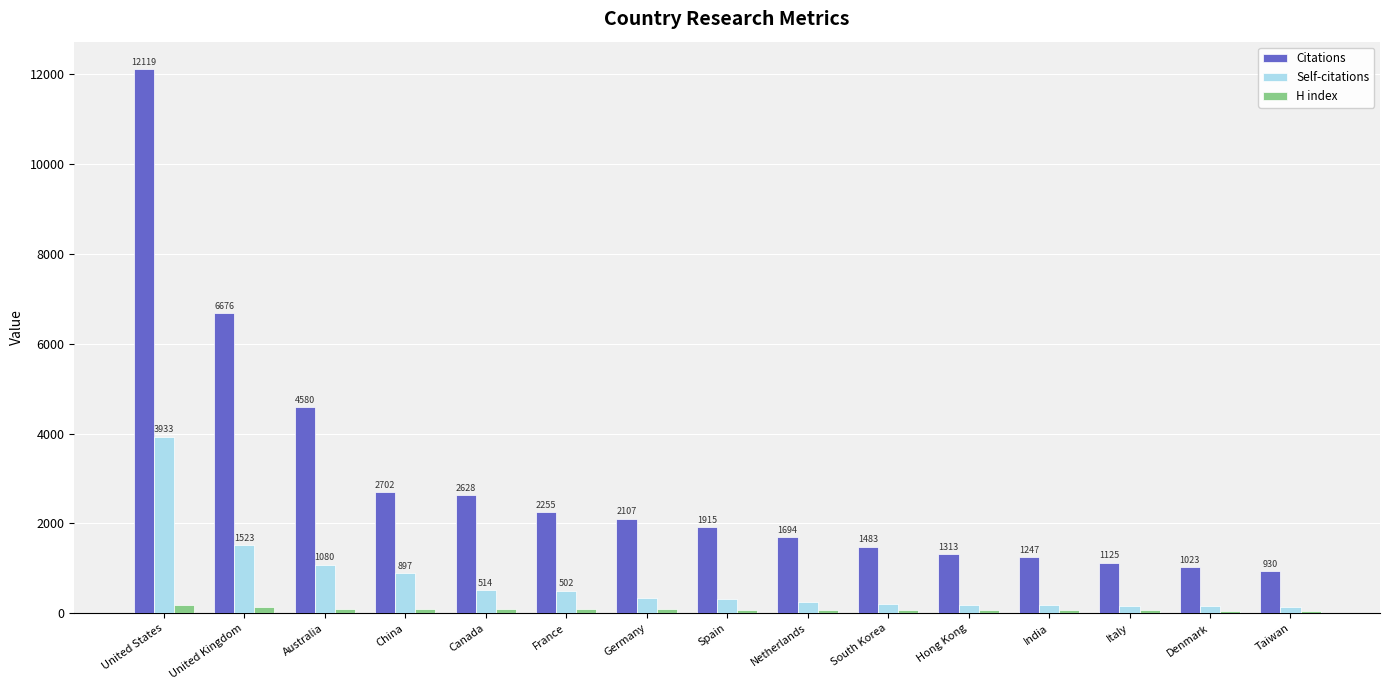

What is the highest value of the Self-citations series?

3933